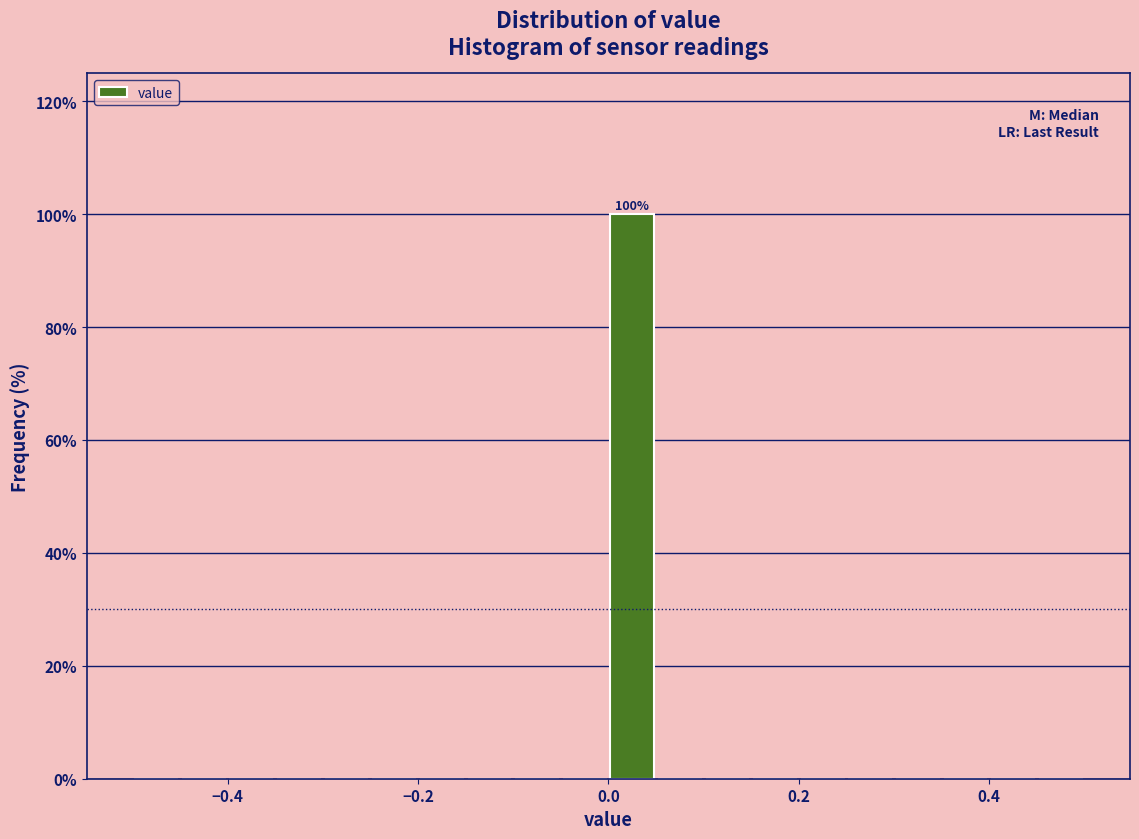

Around what value on the x-axis is the tallest bar? Give the approximate position of its centre, as read against the axis.

0.02